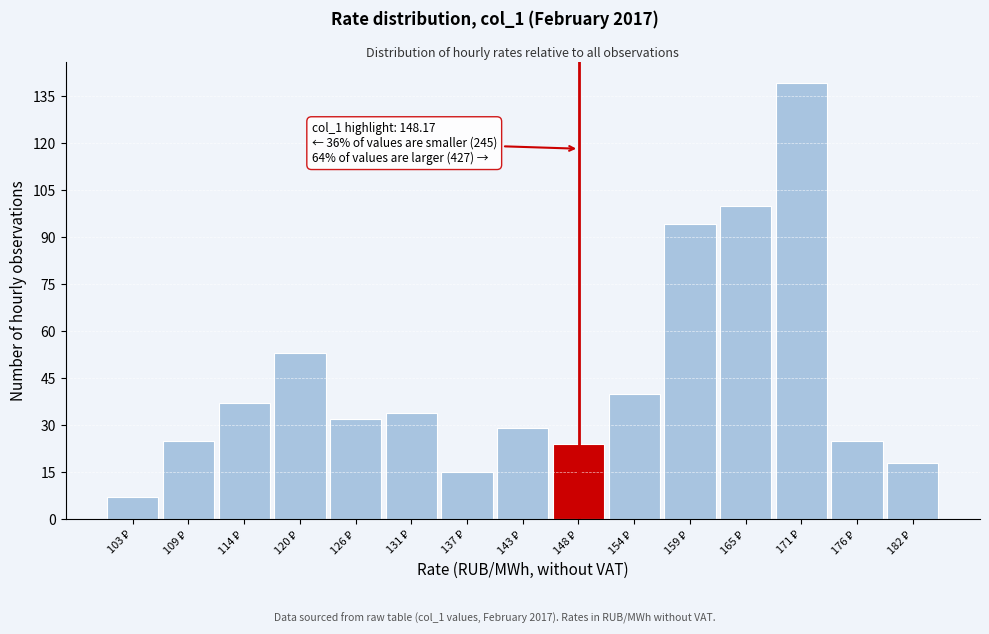

Which range on the x-axis has the tallest bar?

168 to 173